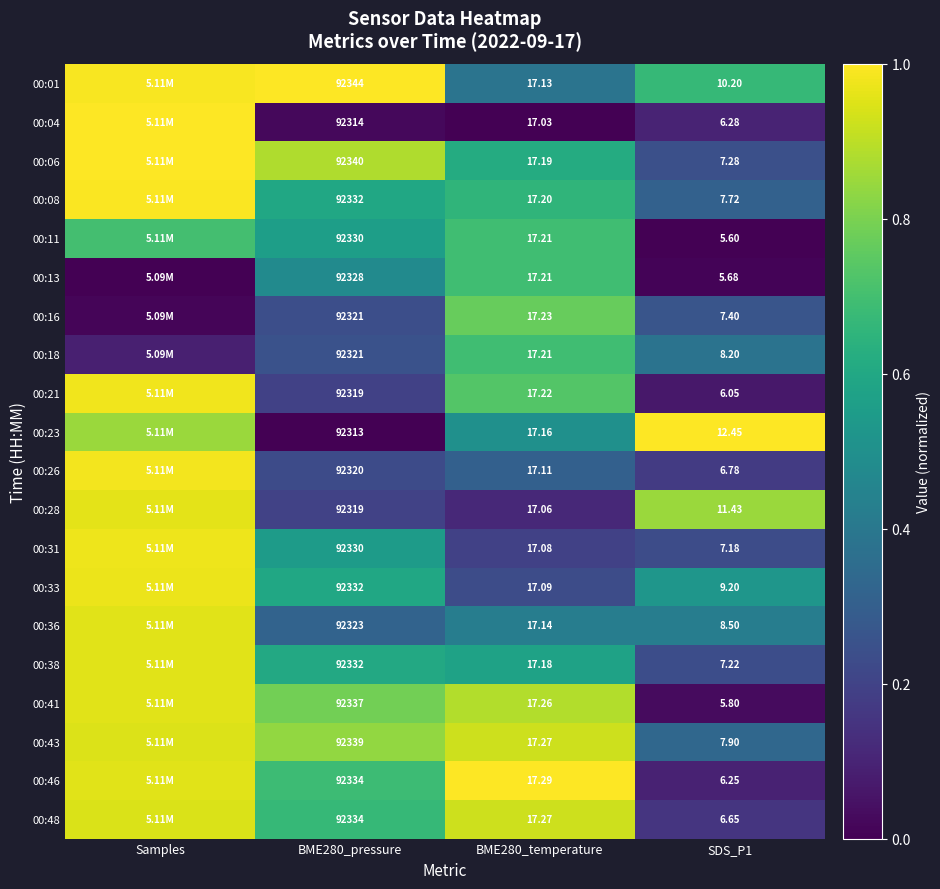

How many data points does each series have?

4